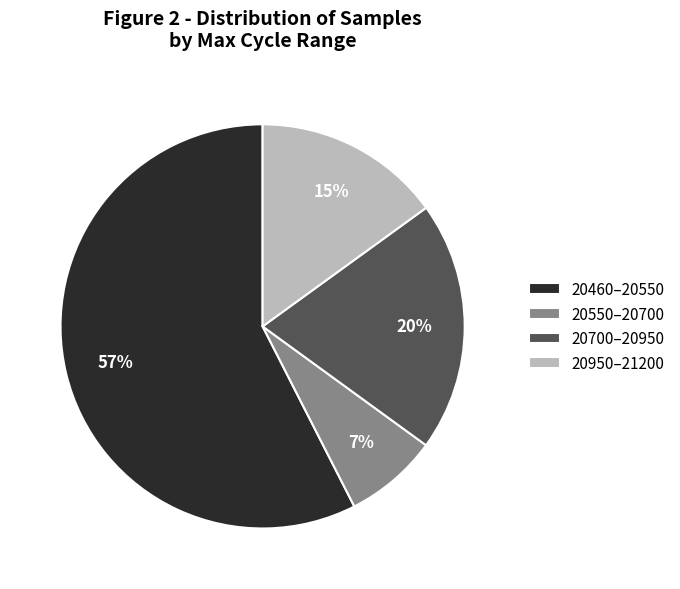

What is the ratio of the value at 20550–20700 to the value at 20950–21200?

0.5